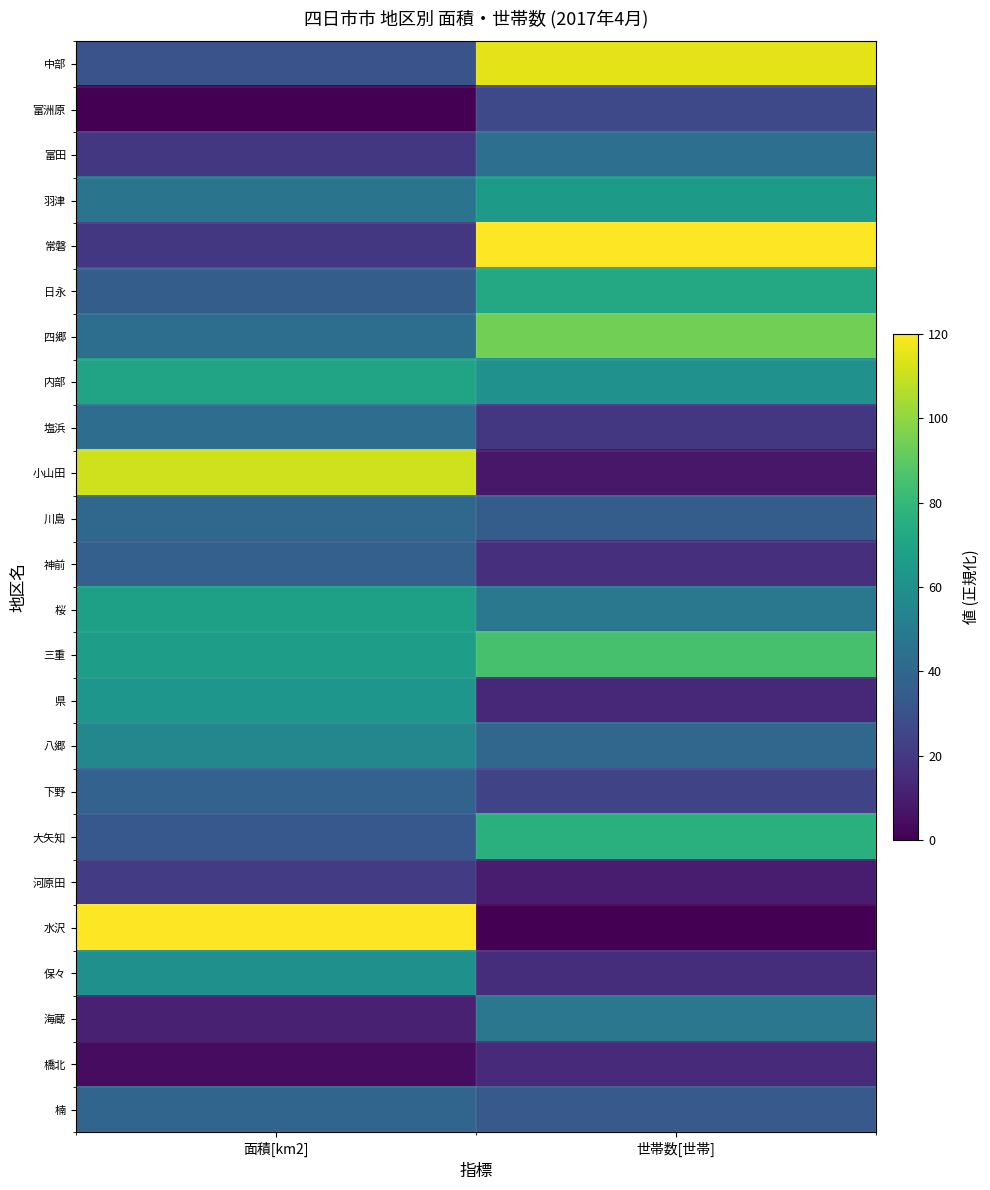

Which label corresponds to the smallest value in the chart?

面積[km2]